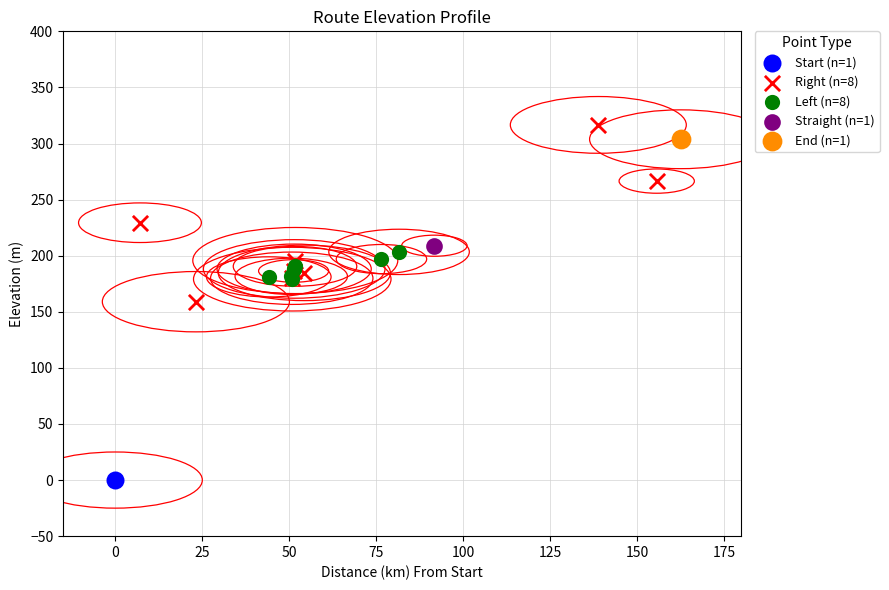

Which series contains the highest Y value?

Right (n=8)